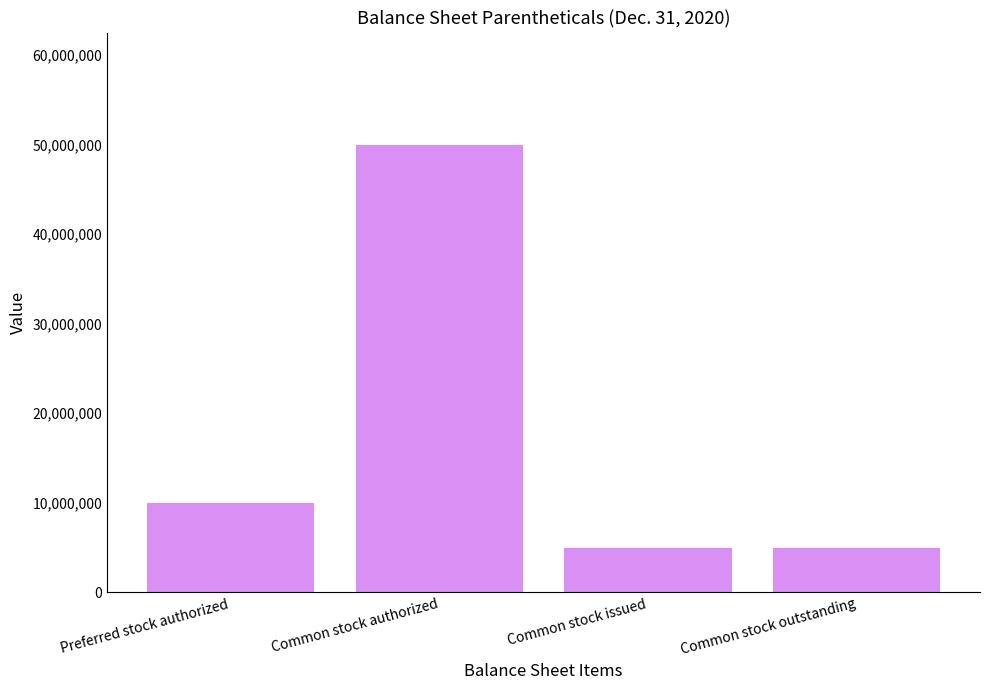

What is the greatest value displayed?

50000000